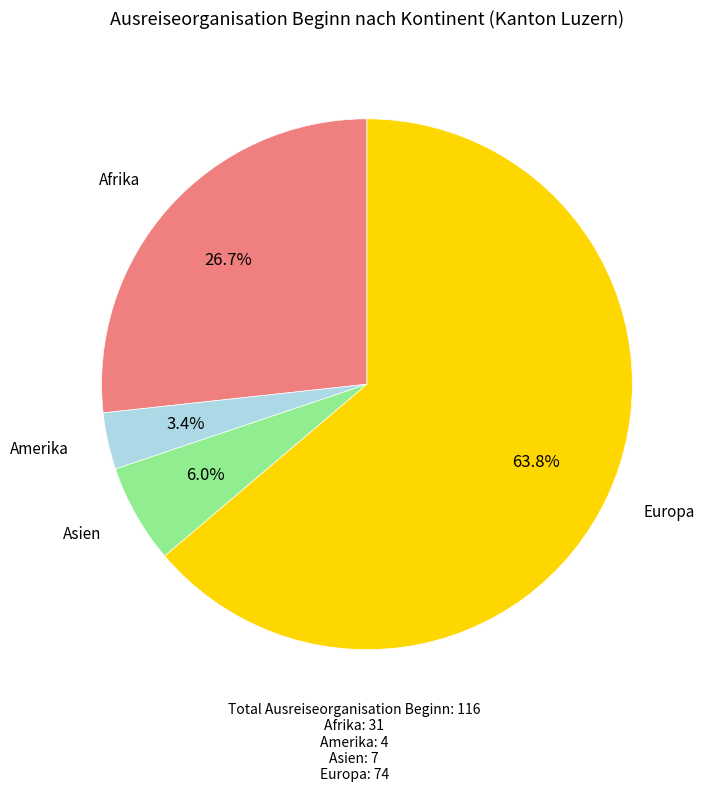

How many segments does this pie chart have?

4